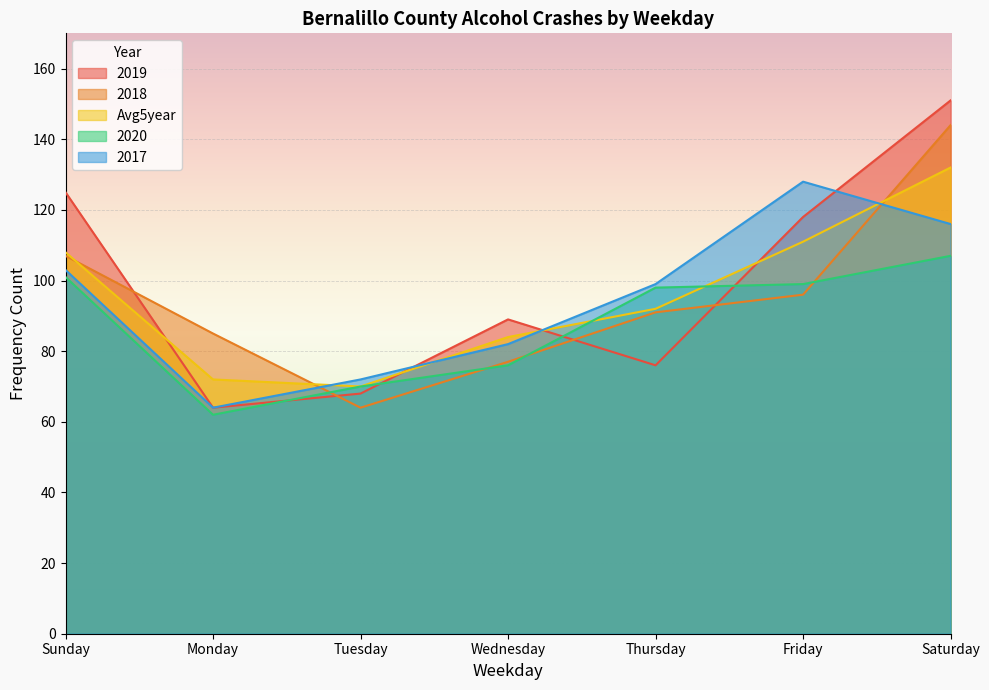

In 2018, how many points are lower than both neighbors (excluding endpoints)?

1